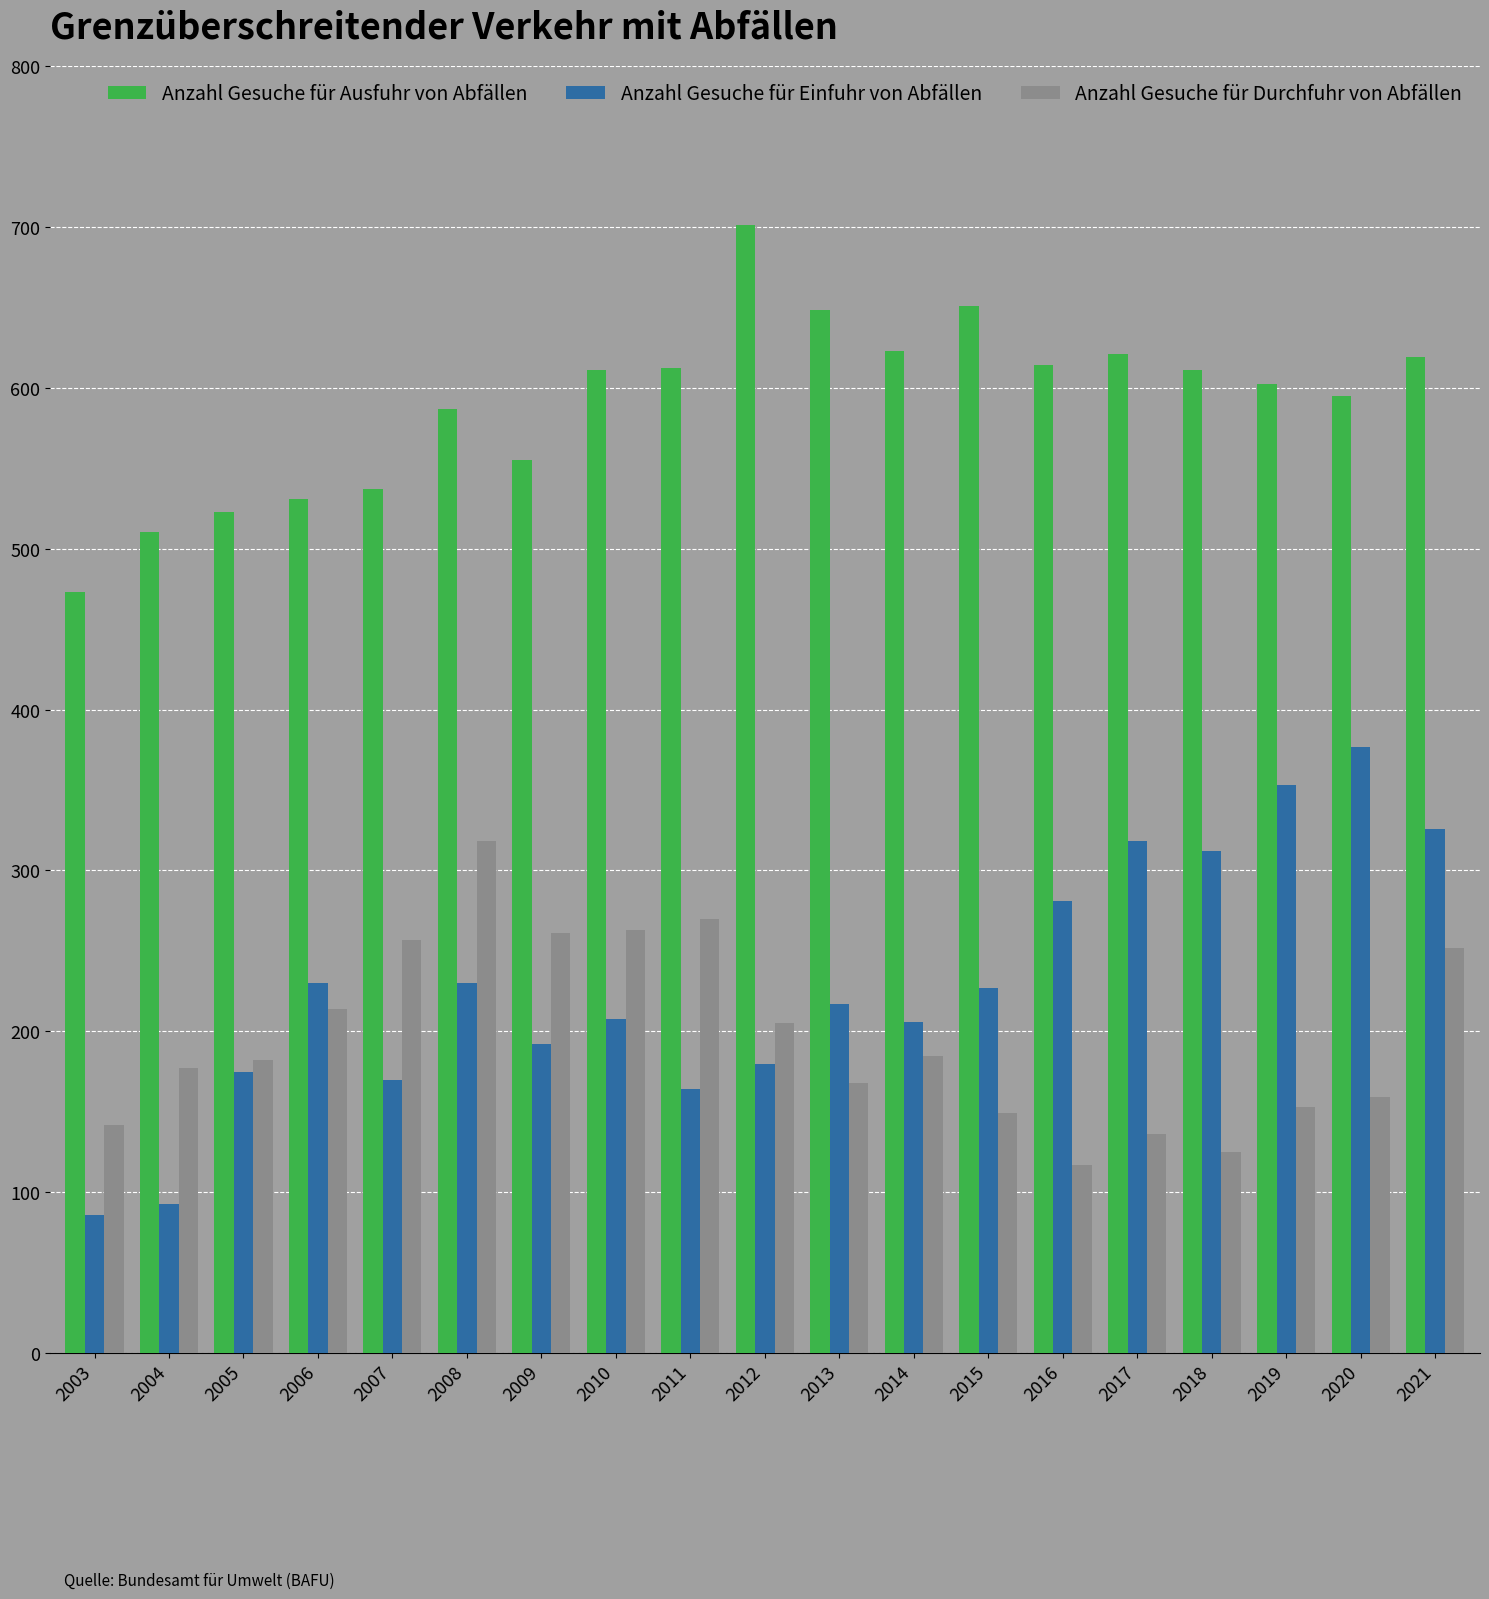

What is the value of the Anzahl Gesuche für Durchfuhr von Abfällen bar at the 16th from the left?

125